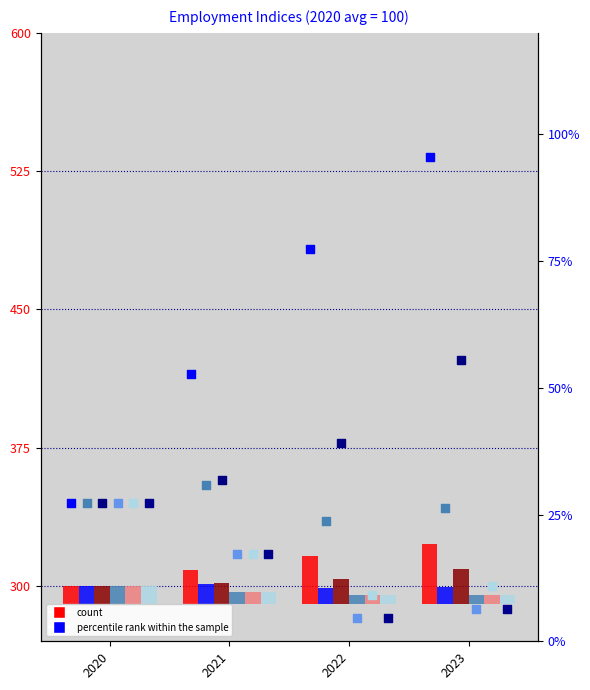

At how many categories does at least one series exceed 91?

1